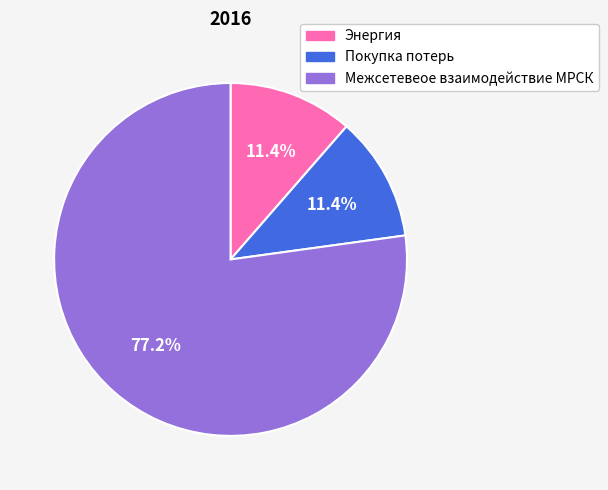

Combined, what portion of the pie is Межсетевеое взаимодействие МРСК and Энергия?

88.6%